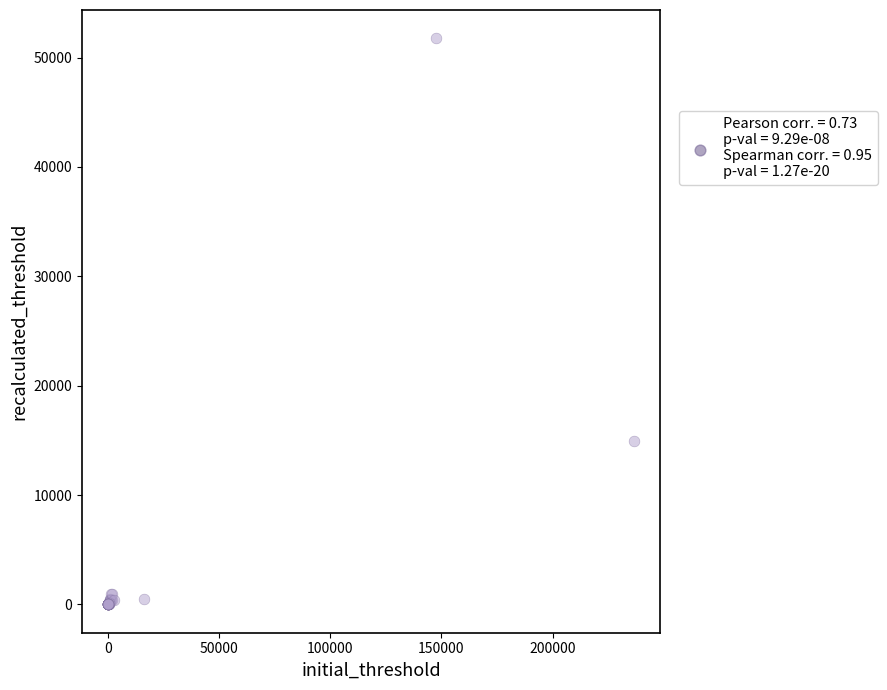

What Y value in the scatter plot is closest to 25882?

14944.5